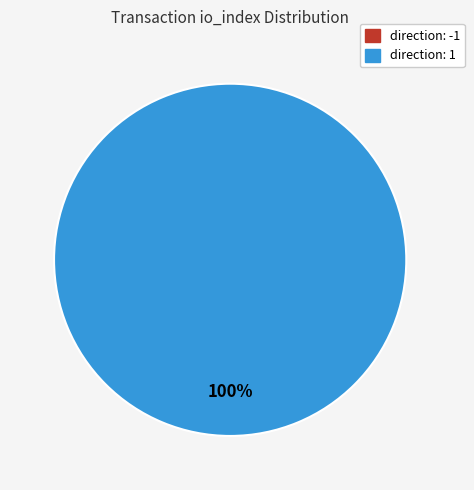

Count the number of slices in the pie.

2